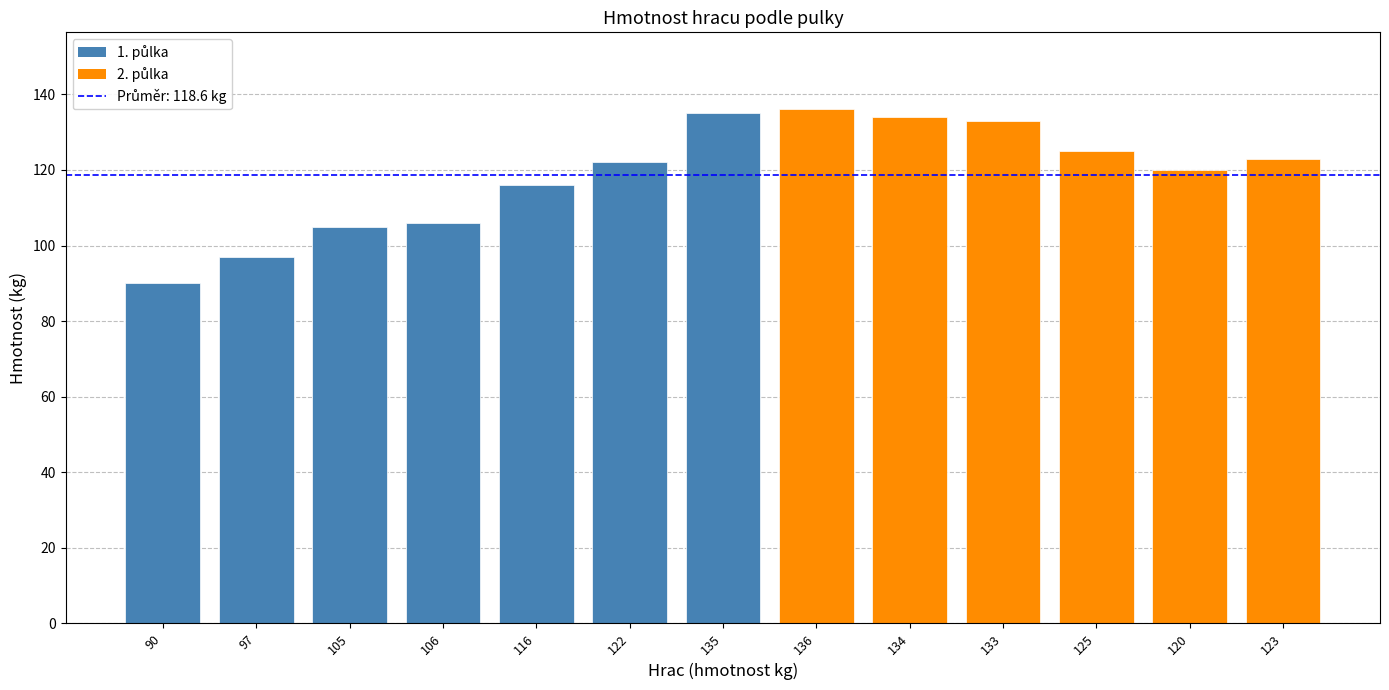

At which category does the chart reach its minimum across all series?

90